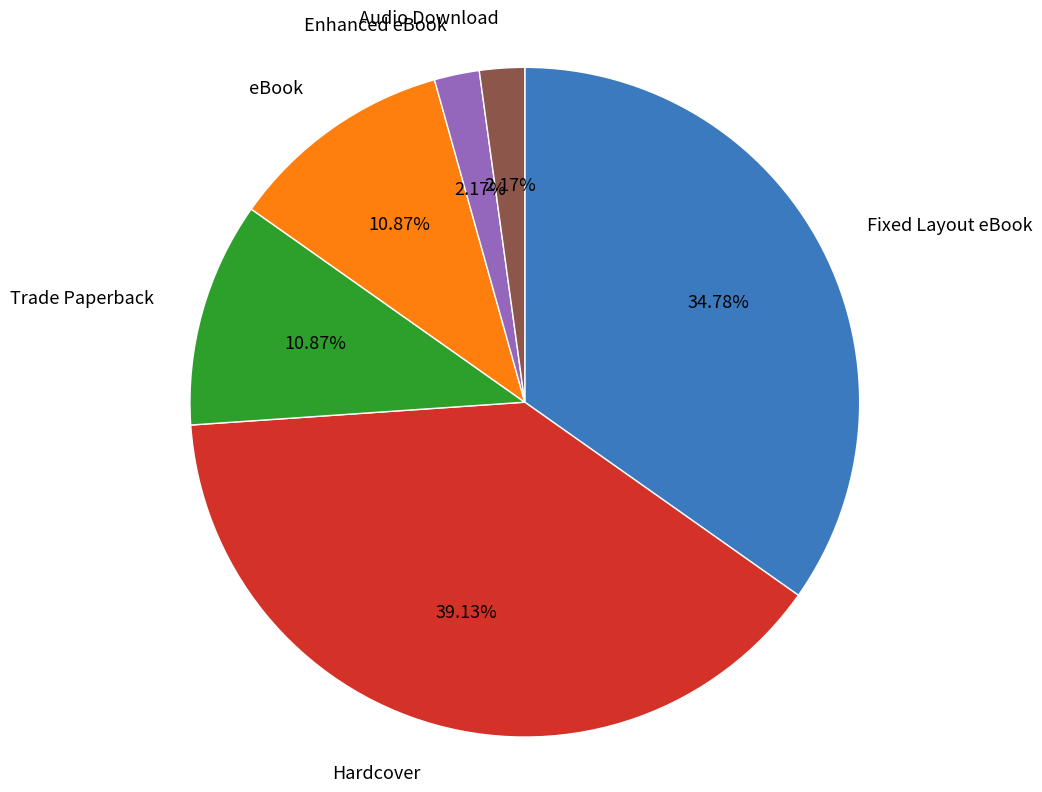

Does any single category account for the majority?

No